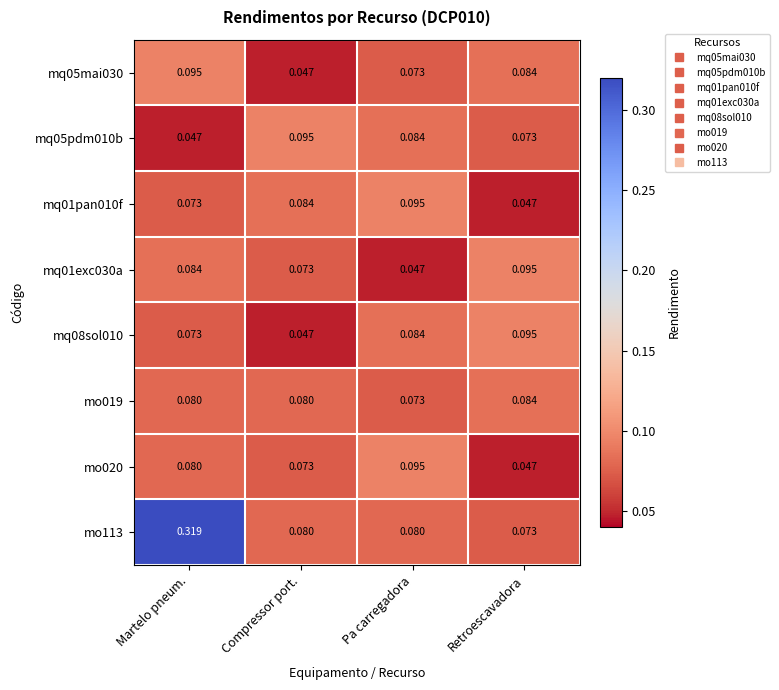

At which category is the sum across all series the highest?

Martelo pneum.